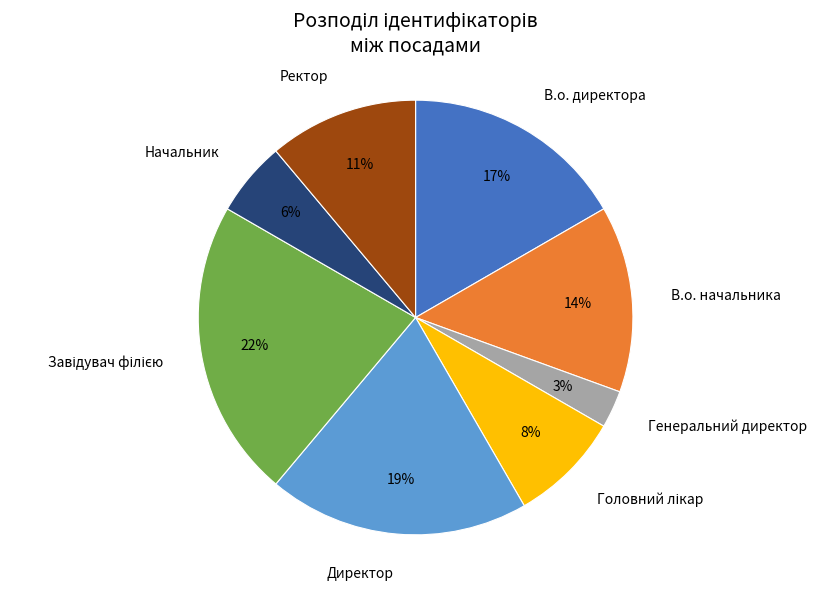

To the nearest percent, what is the combined percentage of Ректор and В.о. начальника?

25%